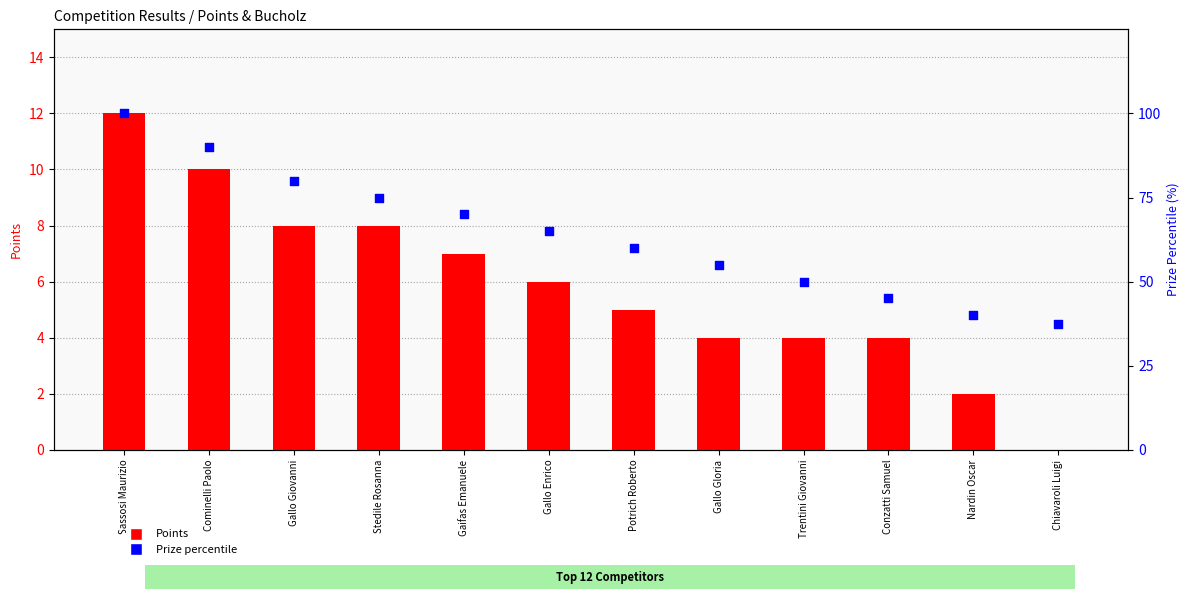

What are all the series names shown in the legend?

Points, Prize percentile